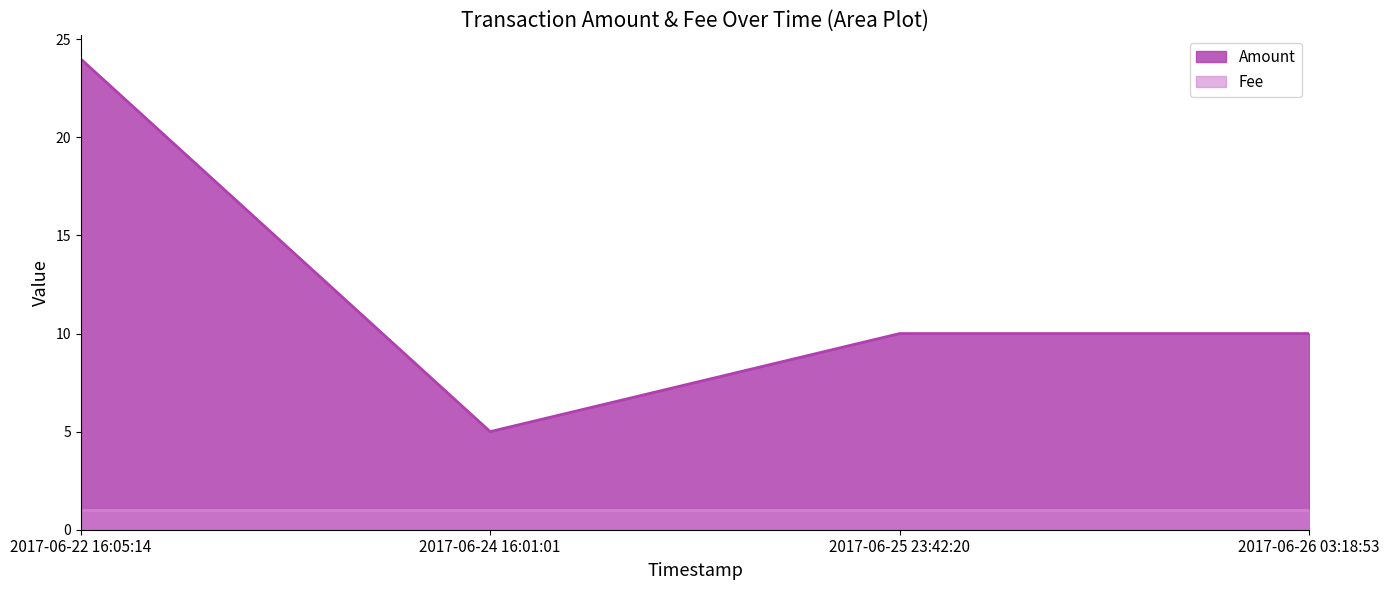

Rank the series by their average value, from lowest to highest.

Fee, Amount